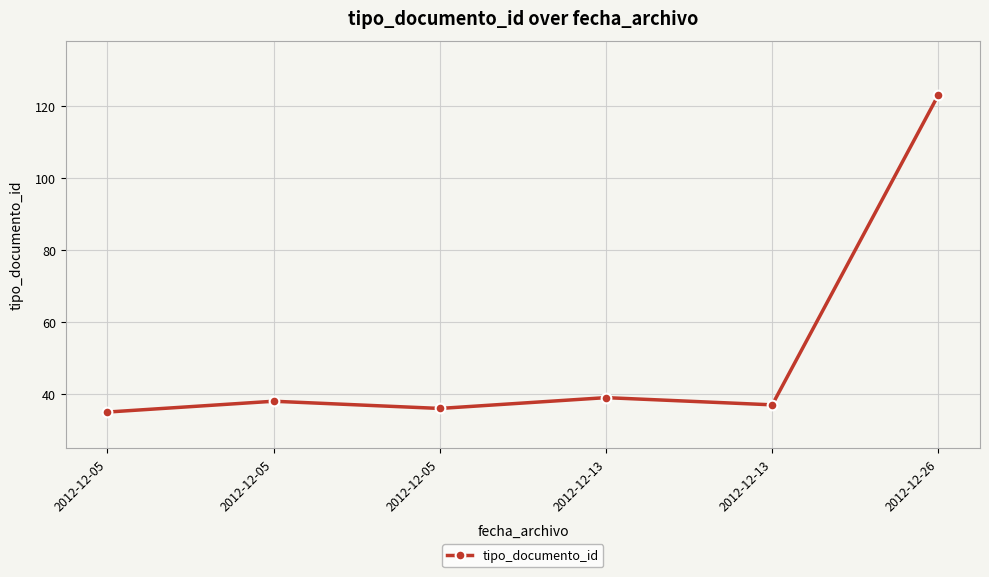

Is this an area chart (filled region under the line)?

No